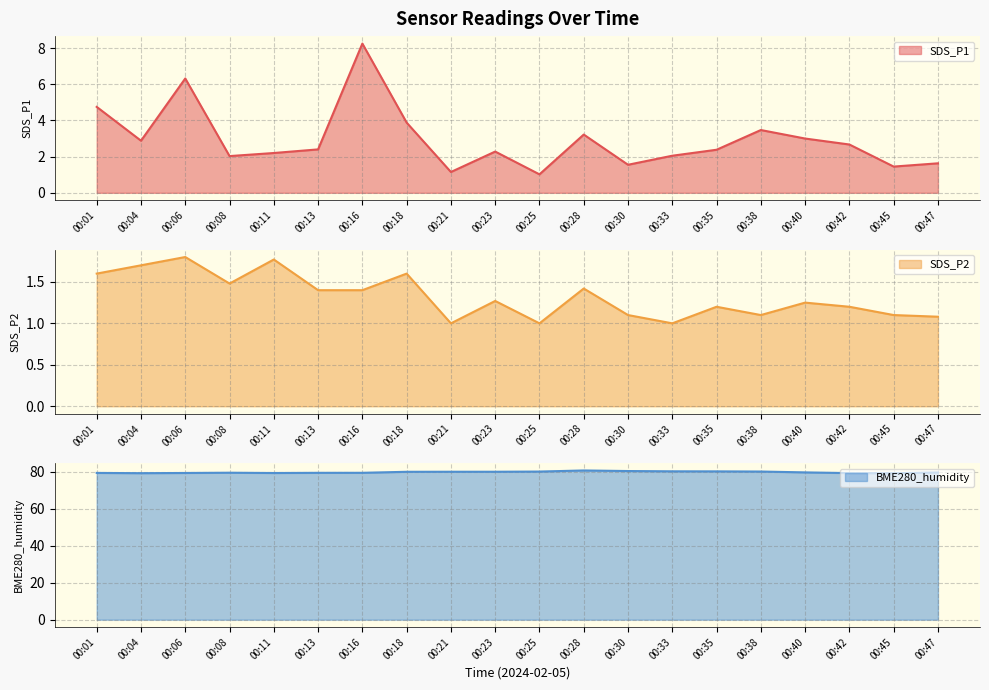

What is the minimum value for SDS_P1?

1.0